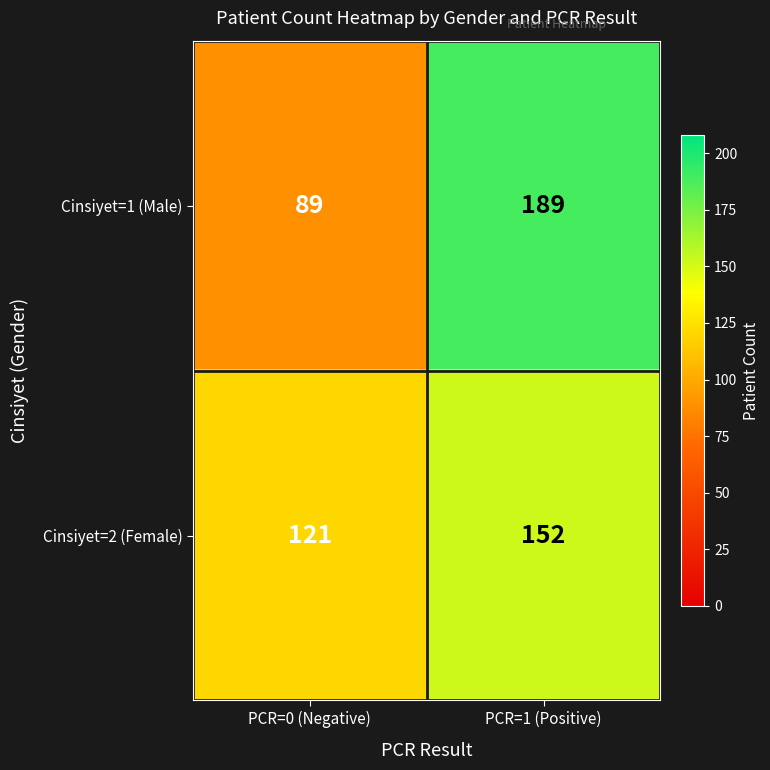

At PCR=0 (Negative), list the series in order from smallest to largest.

Cinsiyet=1 (Male), Cinsiyet=2 (Female)